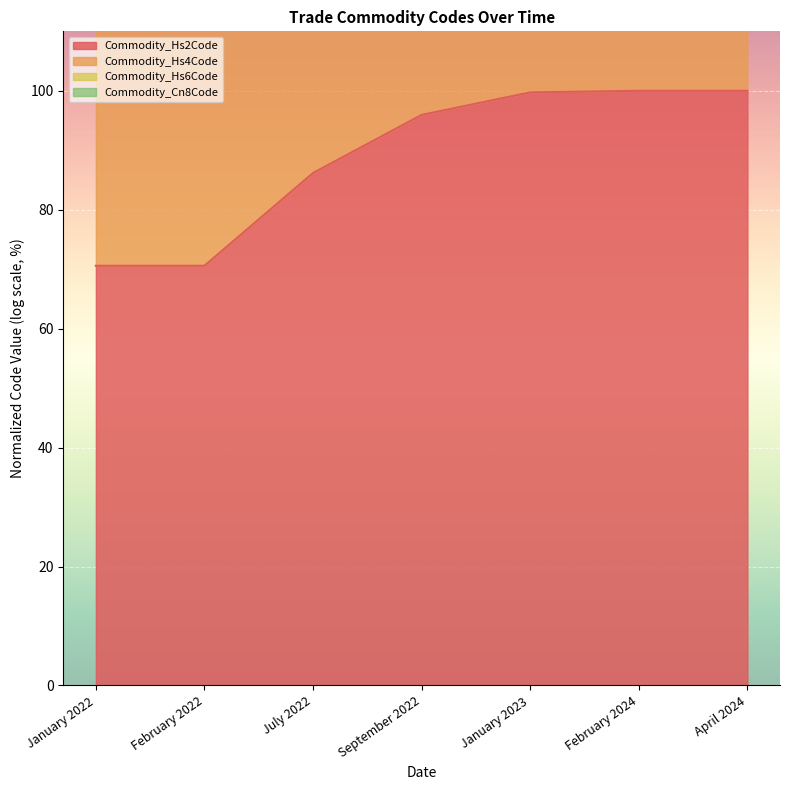

Where is Commodity_Hs2Code nearest to the value 85?

July 2022